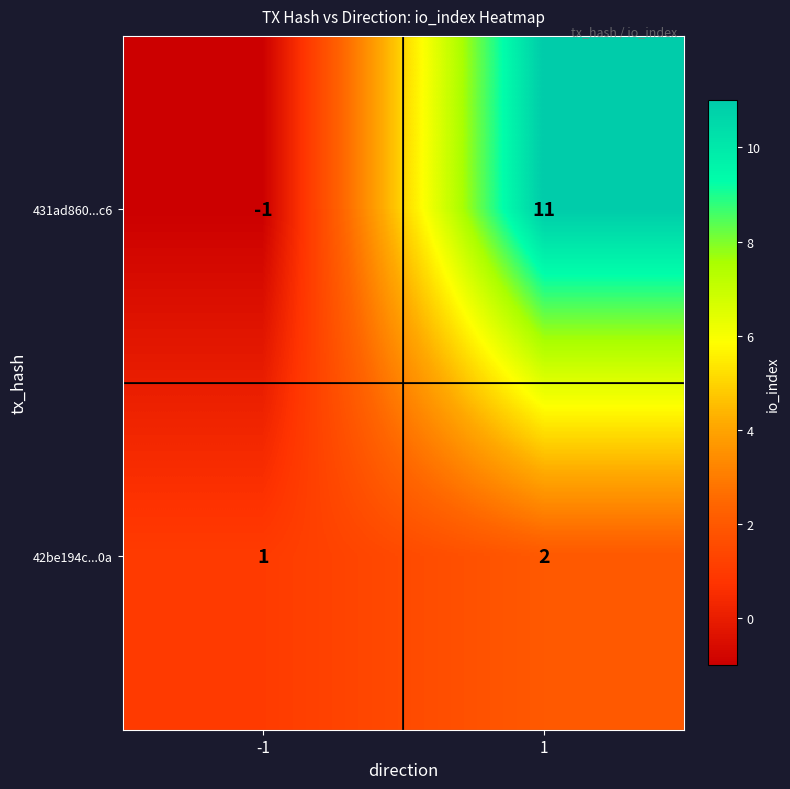

Which series has the widest spread of values?

431ad860...c6